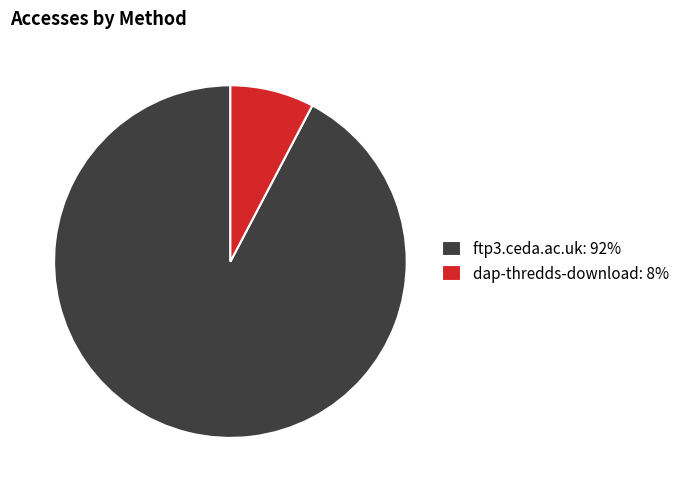

Is ftp3.ceda.ac.uk: 92% the majority of the pie?

Yes